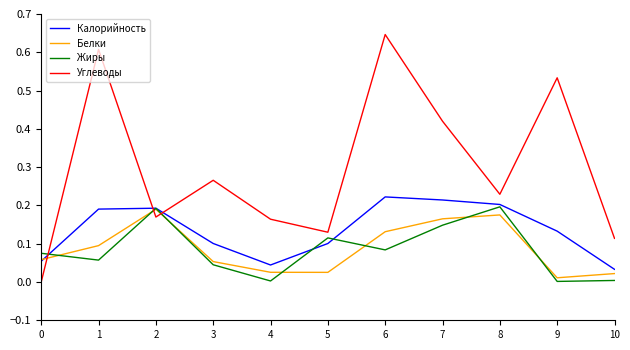

What is the sum of all Жиры values?

0.9